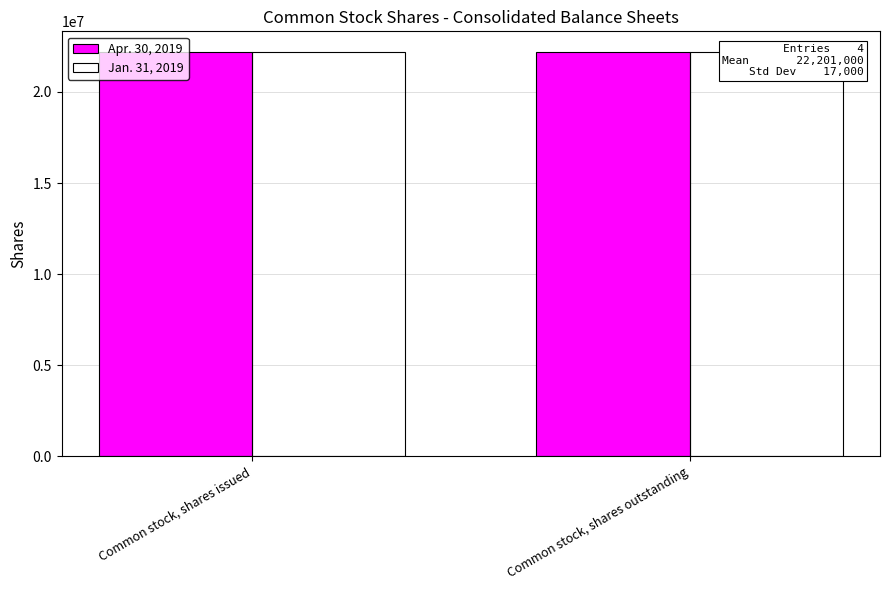

Reading right to left, what are all the values shown in this chart?

Apr. 30, 2019: Common stock, shares outstanding=22184000	Common stock, shares issued=22184000
Jan. 31, 2019: Common stock, shares outstanding=22218000	Common stock, shares issued=22218000